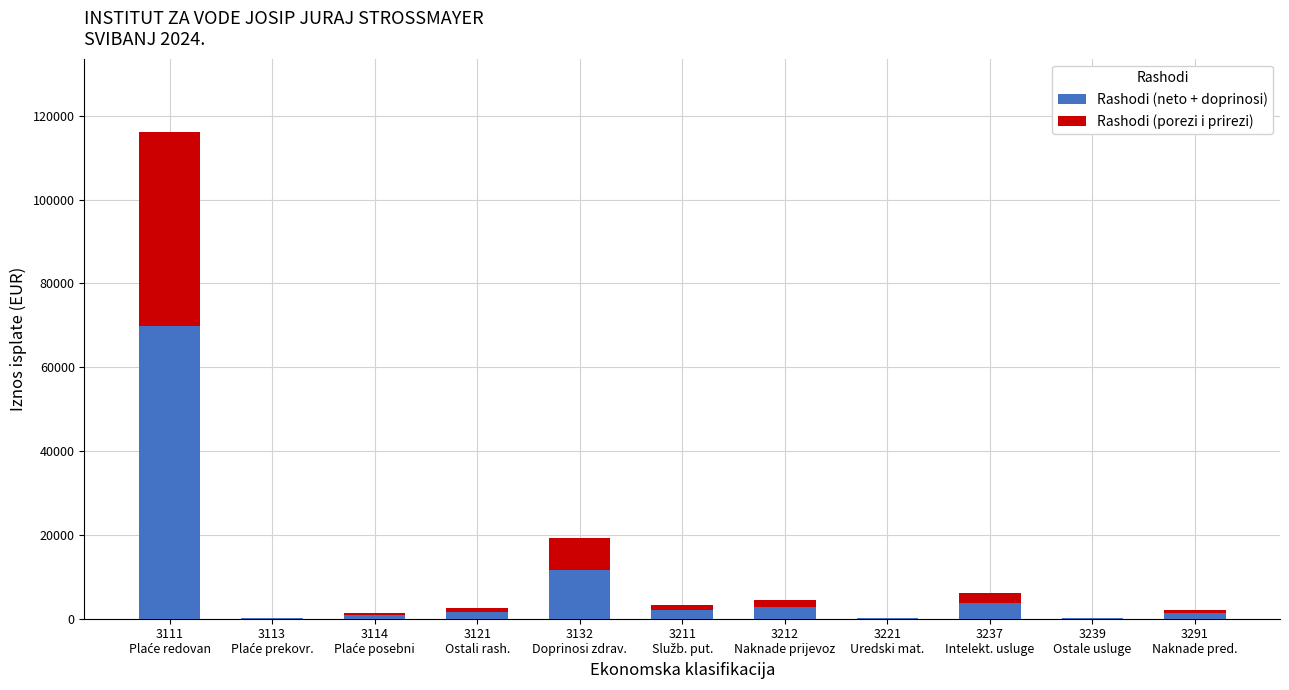

Are the bars grouped side by side (vs. stacked)?

No